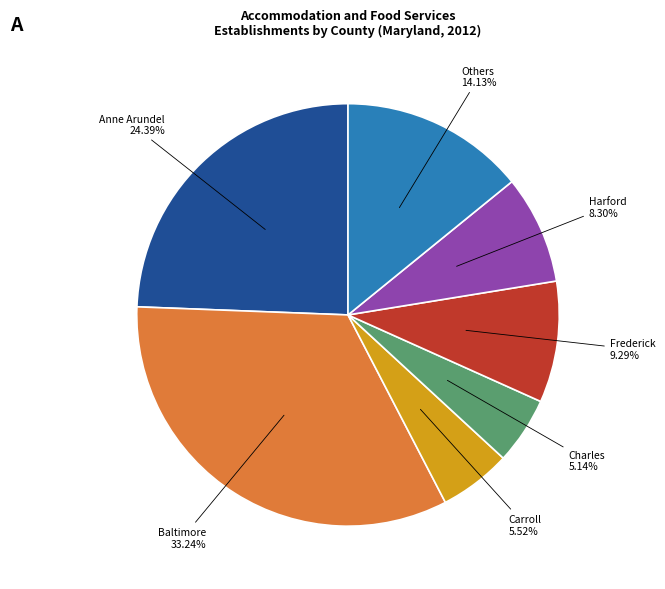

To the nearest percent, what is the difference between the largest and smallest slice percentages?

28%